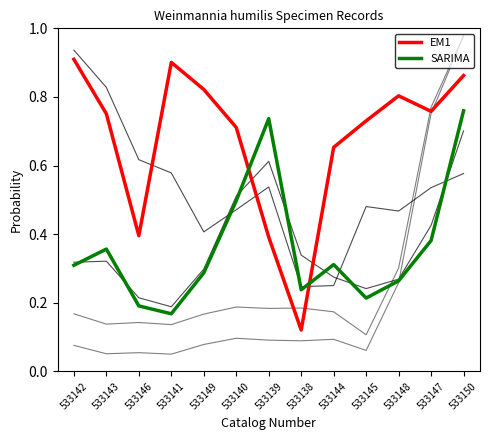

Is the value of SARIMA at 533148 greater than the value of EM1 at 533139?

No